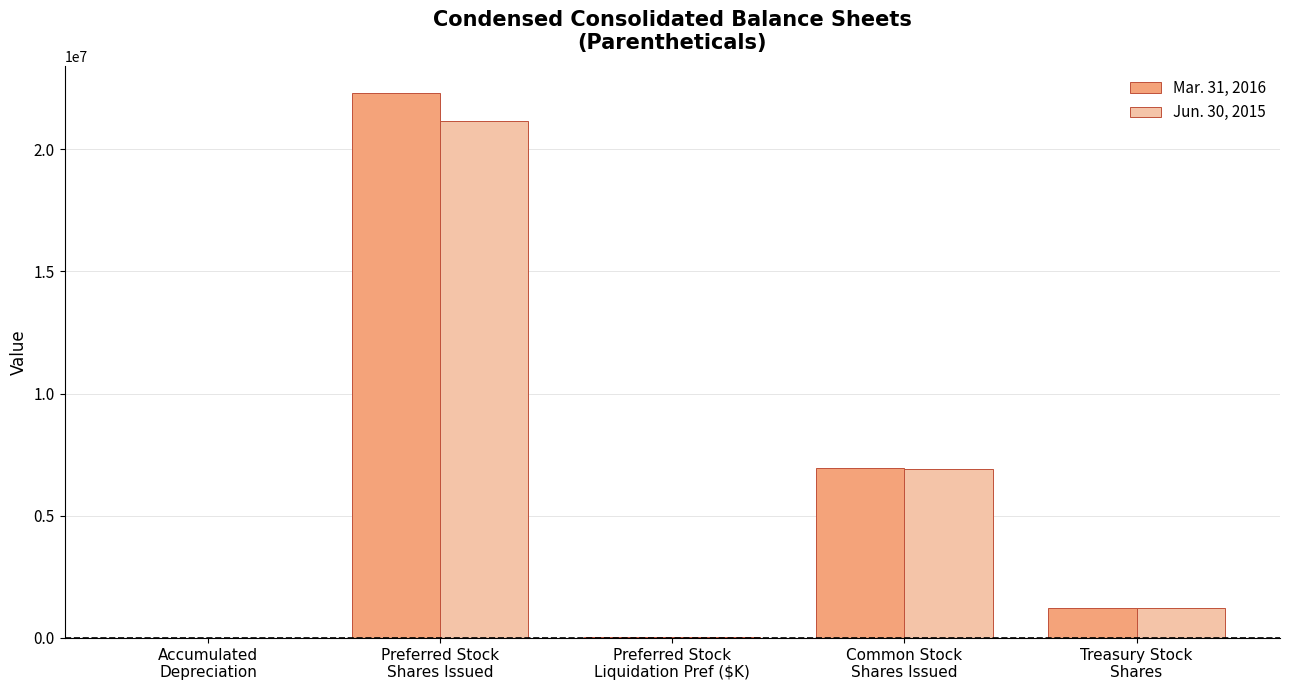

At which label does Jun. 30, 2015 reach its peak?

Preferred Stock
Shares Issued